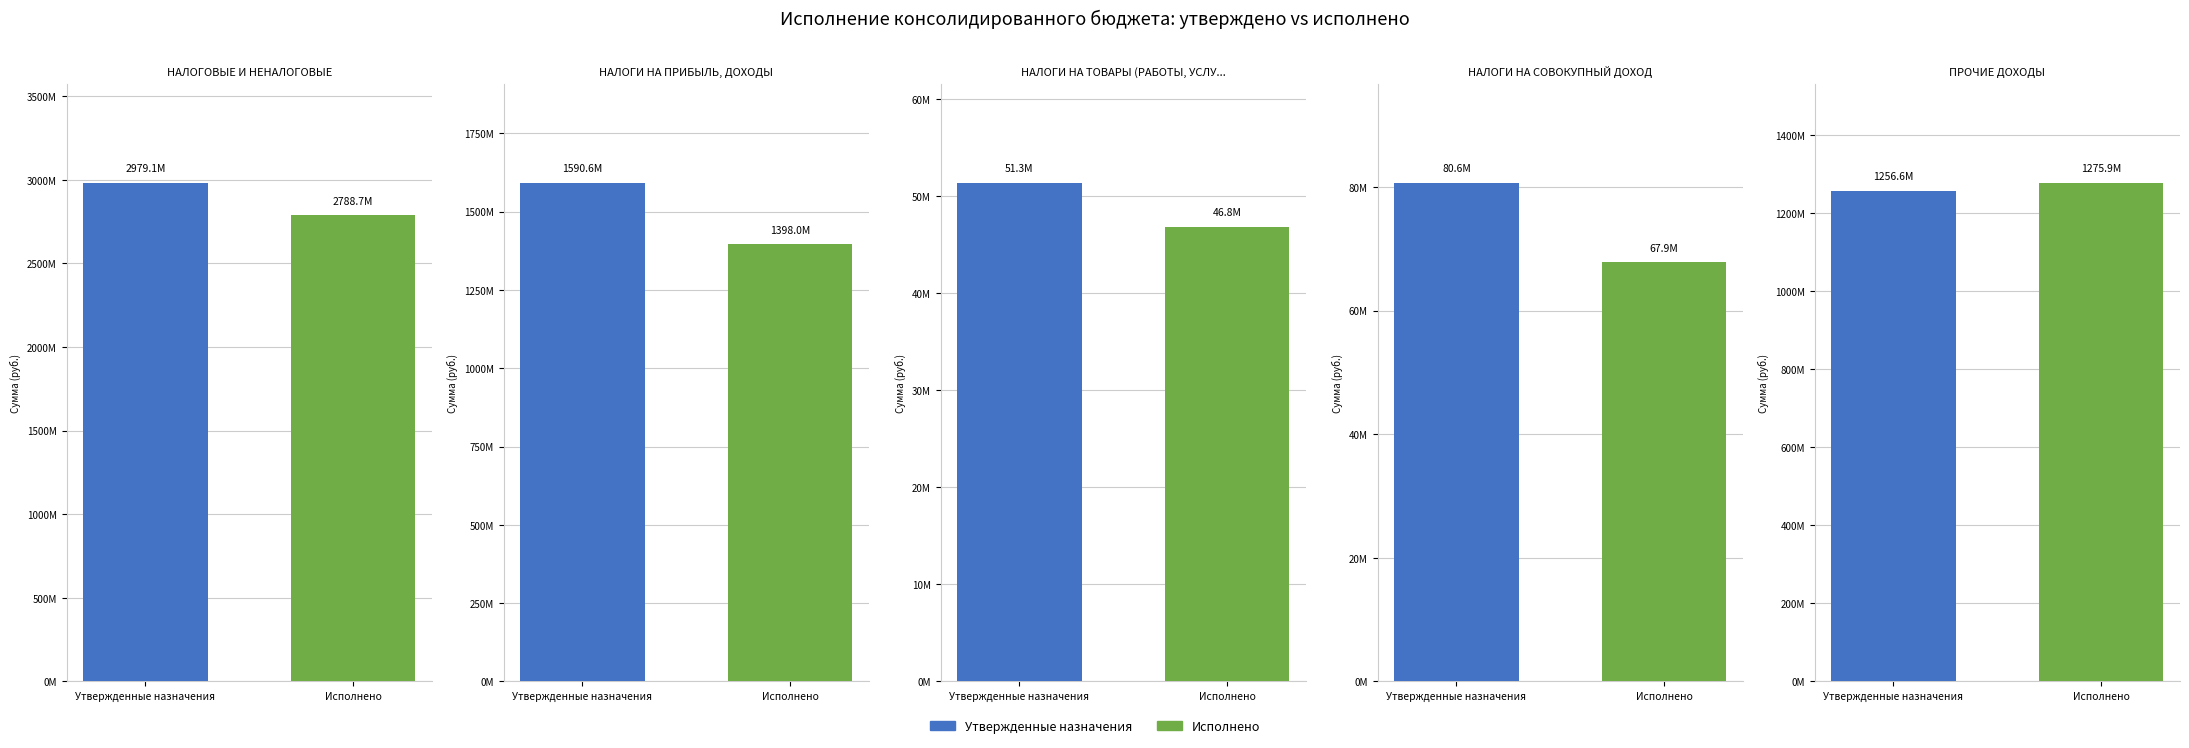

Rank the series by their average value, from lowest to highest.

Исполнено, Утвержденные назначения